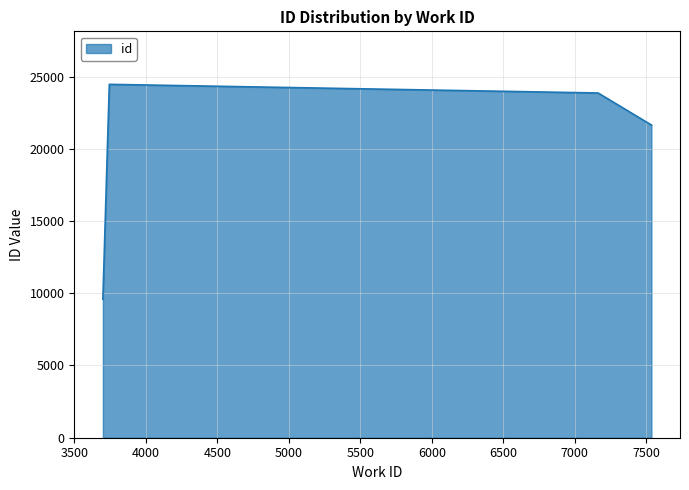

What is the greatest value displayed?

24458